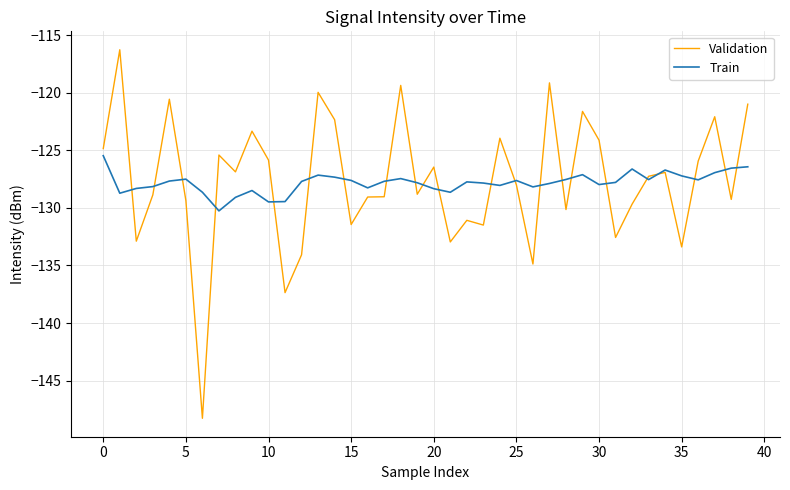

Rank the series by their maximum value, from highest to lowest.

Validation, Train